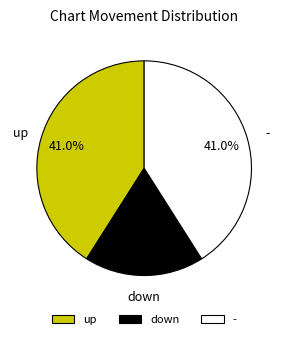

Which slice is the smallest?

down